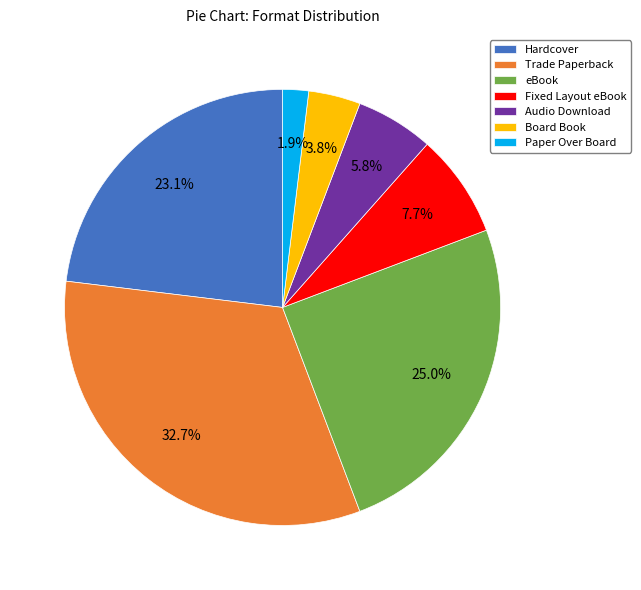

Combined, what portion of the pie is Hardcover and Paper Over Board?

25.0%